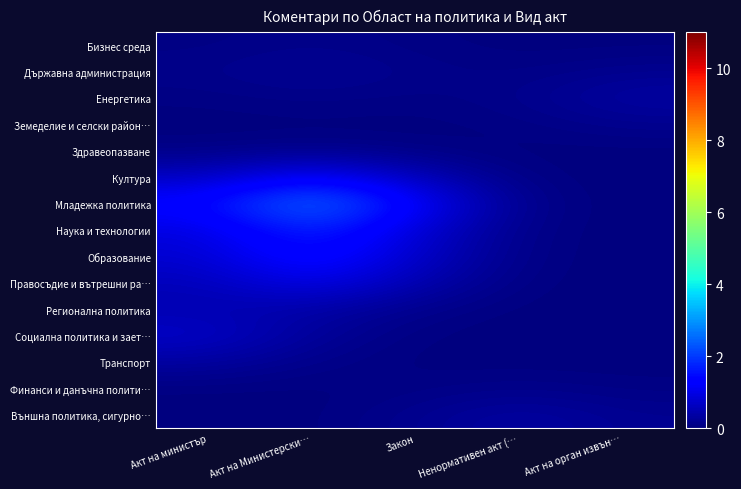

Which has a higher value, Акт на министър or Ненормативен акт (…?

Акт на министър